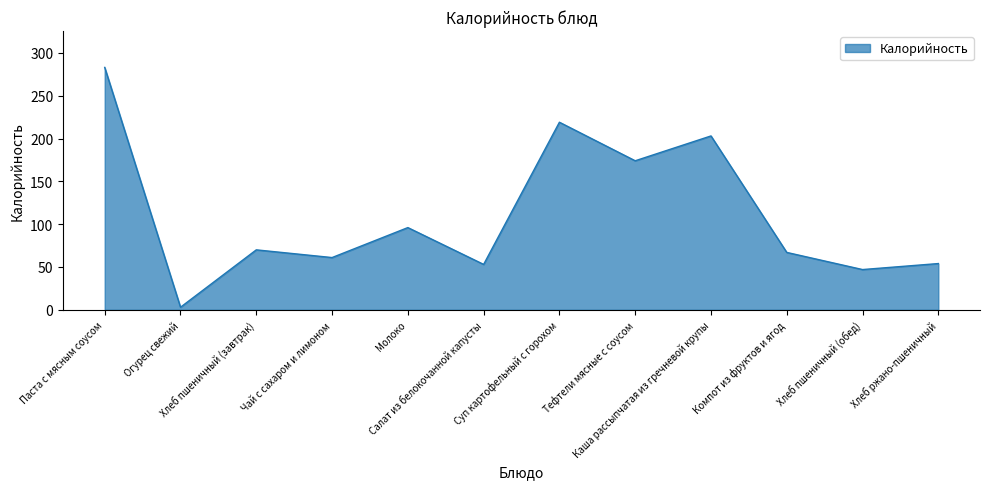

What is the maximum value shown in the chart?

283